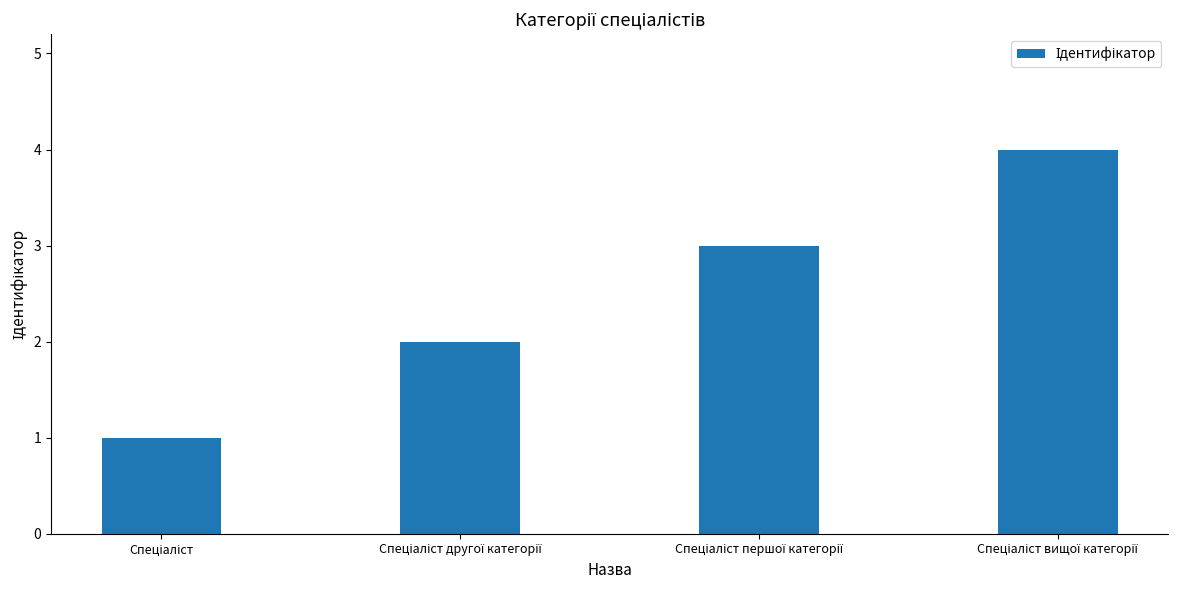

What is the difference between the maximum and minimum values?

3